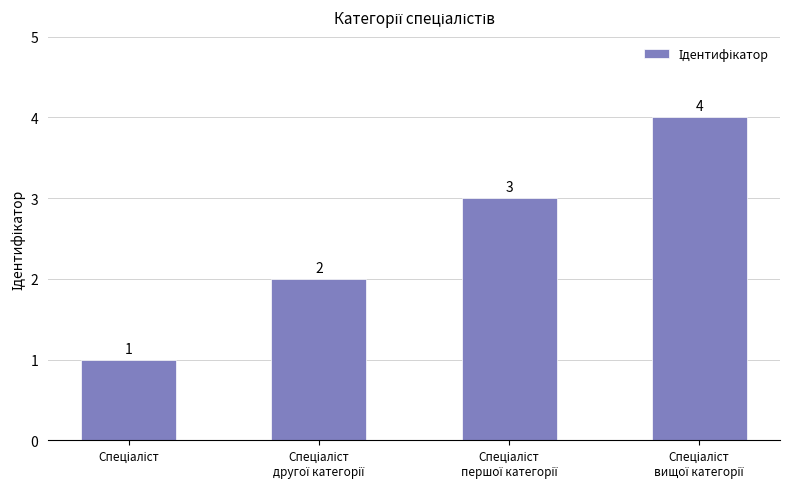

What is the sum of all values?

10